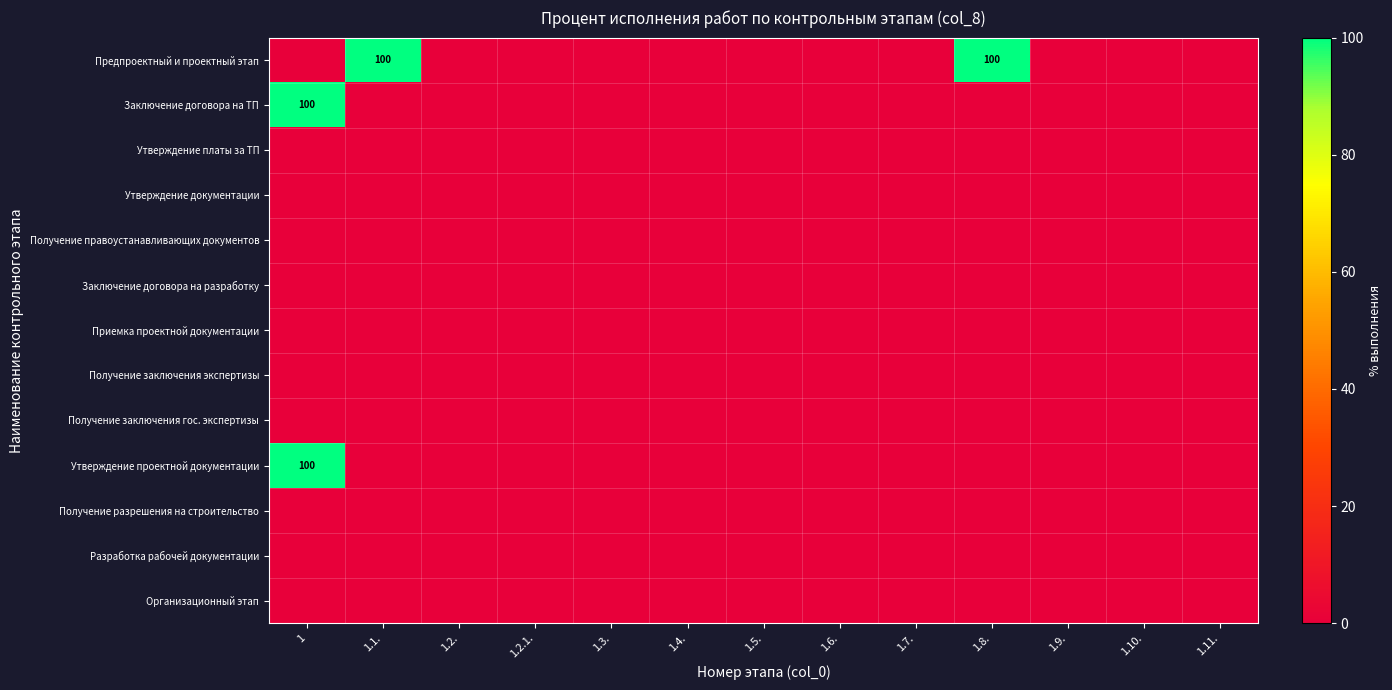

Which series has the largest total across all categories?

Предпроектный и проектный этап